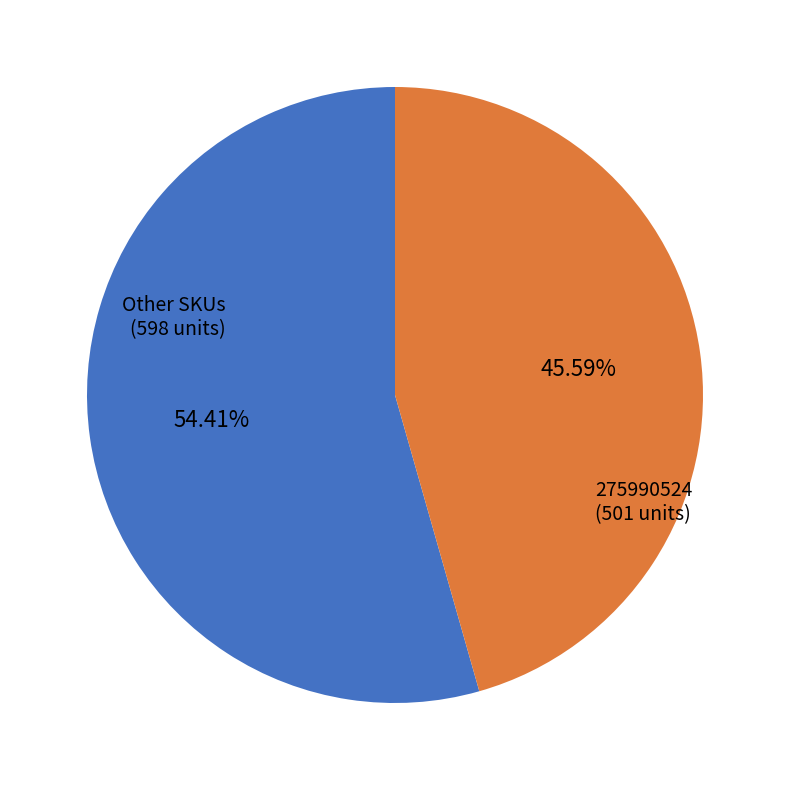

Is there a majority slice in this chart?

Yes